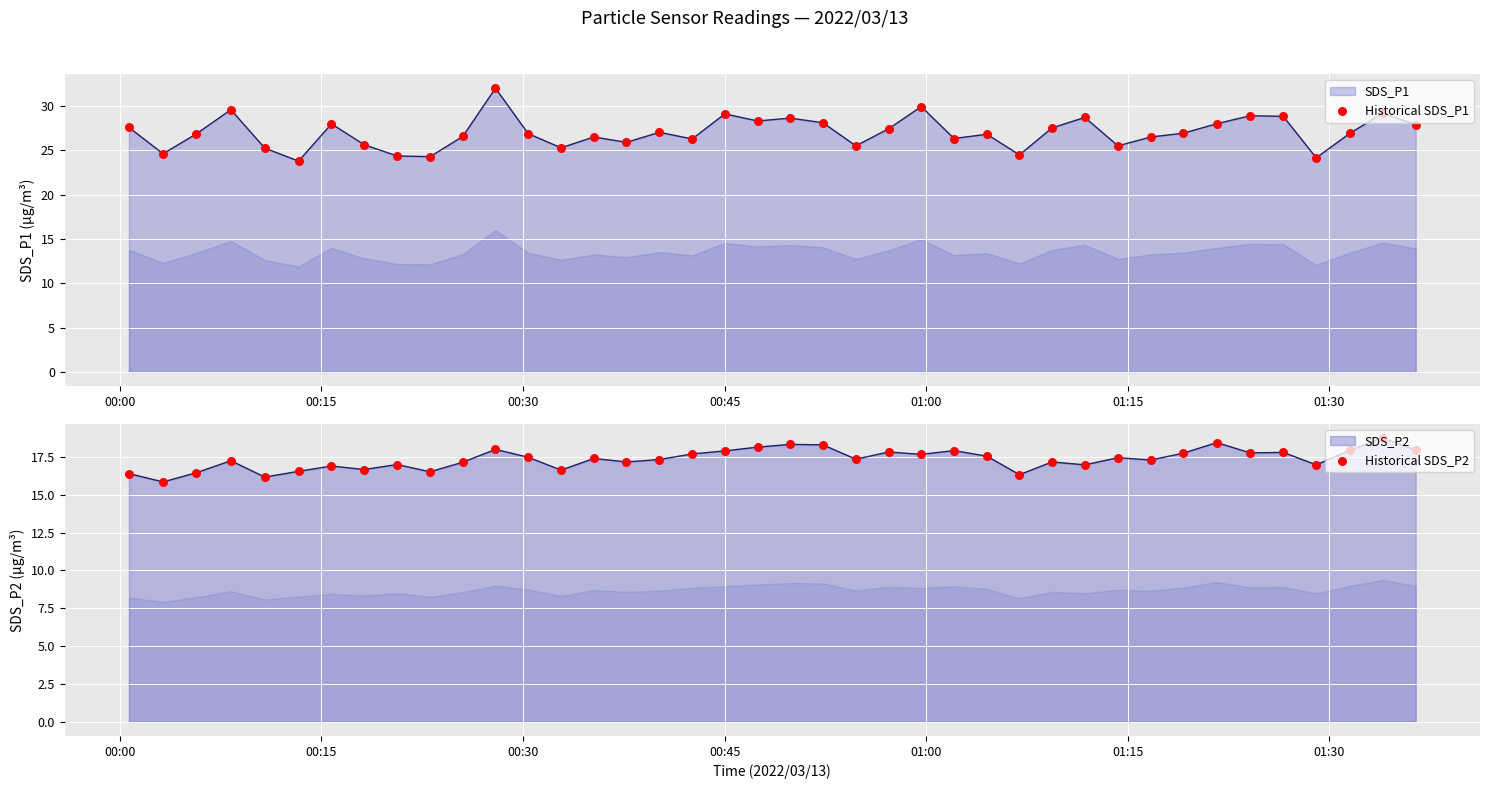

What is the total value across all series at 00:15?

40.5